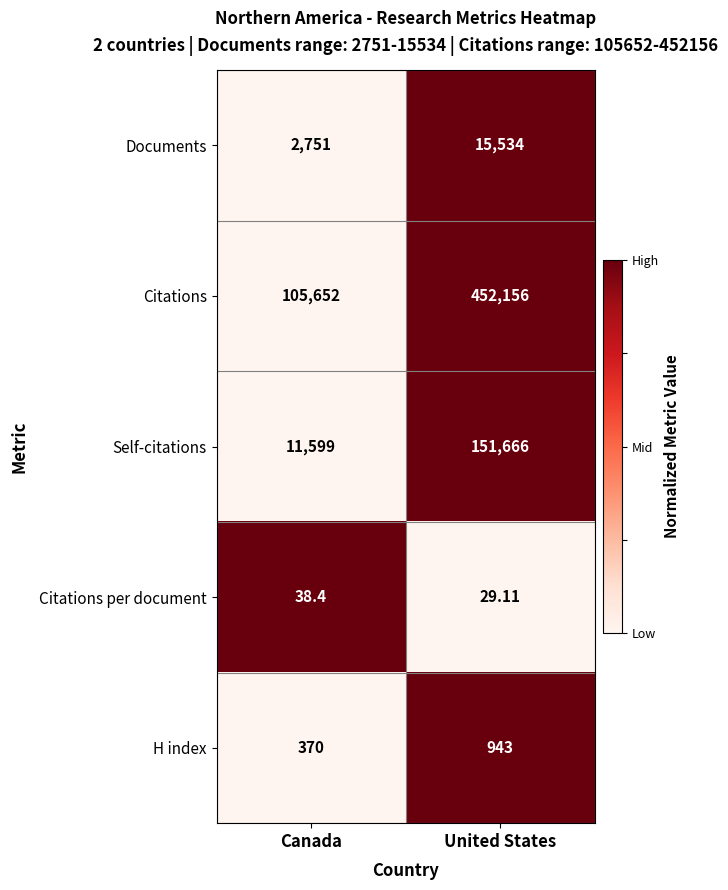

Which category has the lowest value across all series?

United States